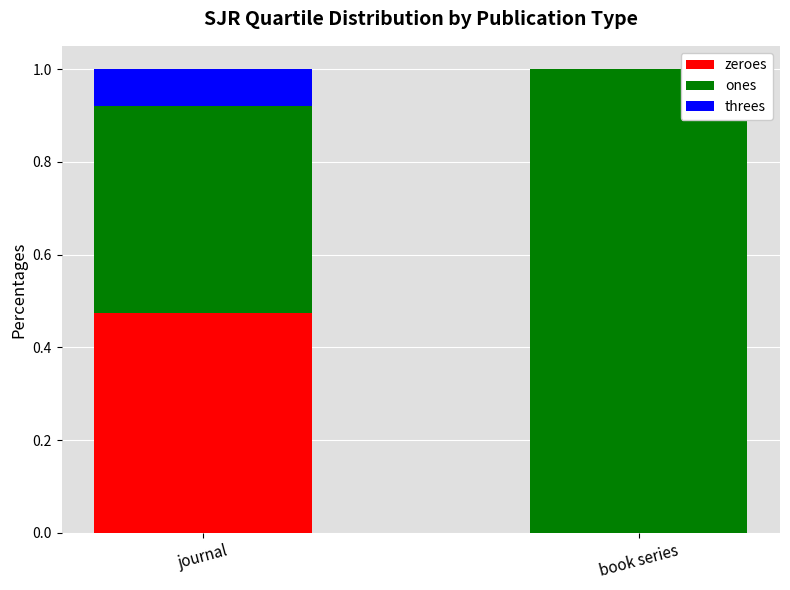

Are the bars grouped side by side (vs. stacked)?

No